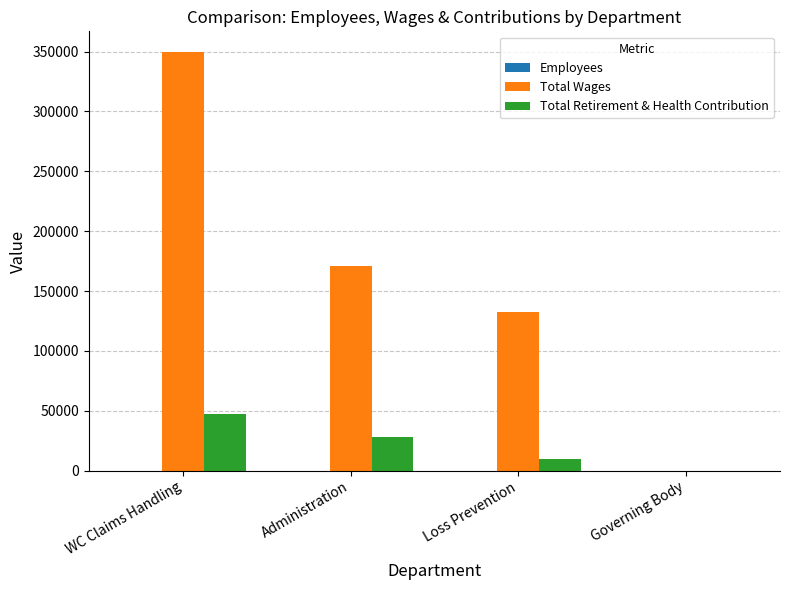

Where is Total Retirement & Health Contribution nearest to the value 23847?

Administration